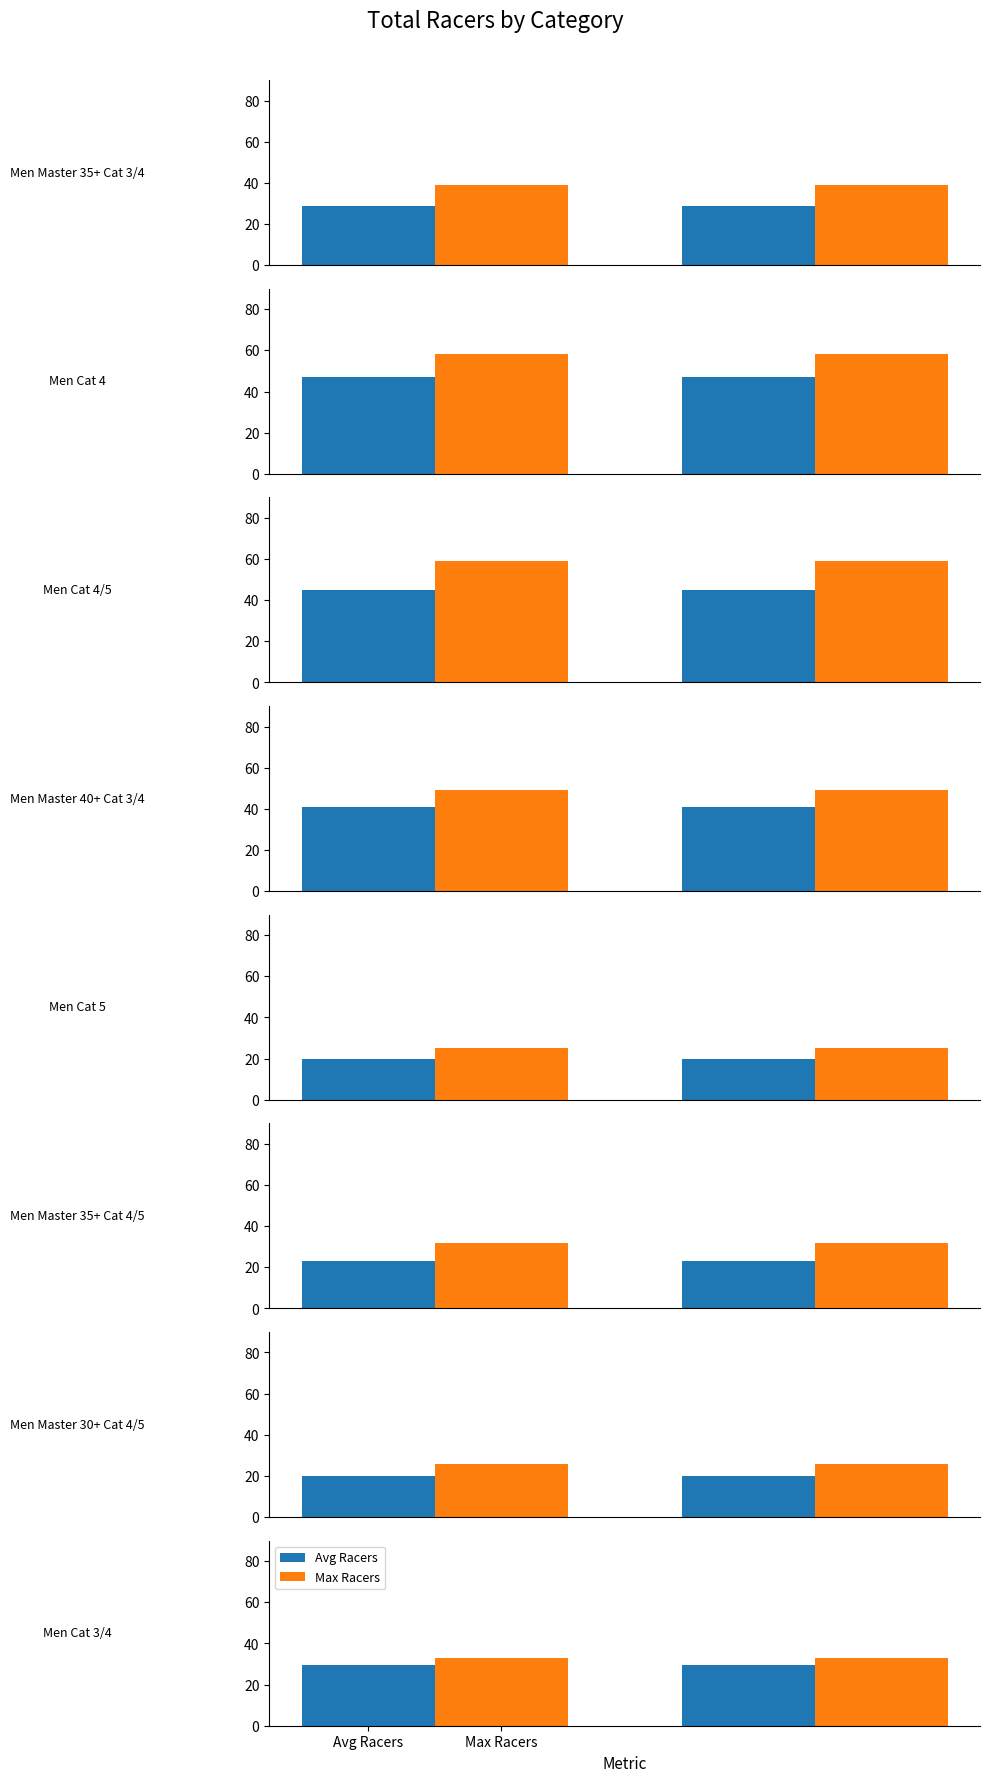

Rank the series by their maximum value, from highest to lowest.

Max Racers, Avg Racers